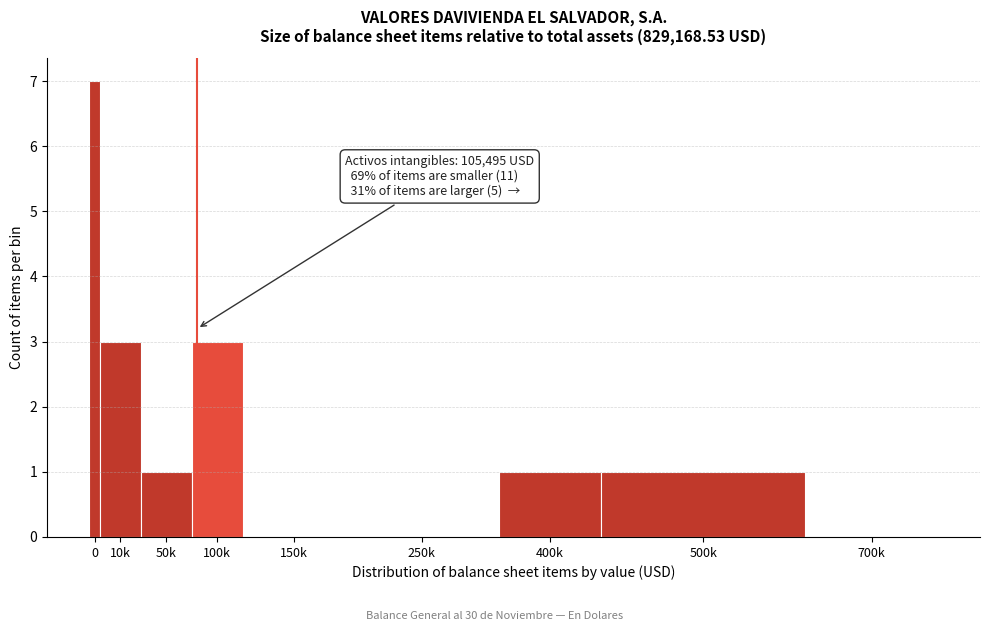

Reading left to right, what are all the values shown in this chart?

0=7	10k=3	50k=1	100k=3	150k=0	250k=0	400k=1	500k=1	700k=0